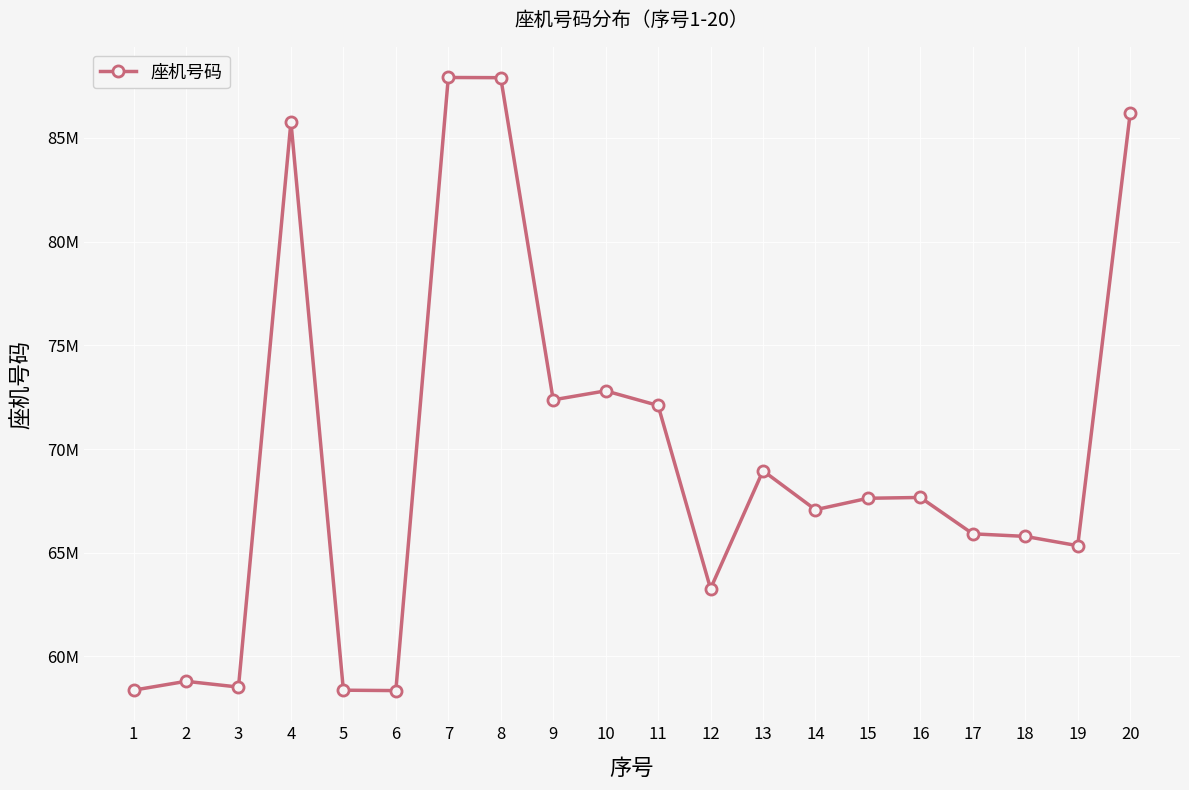

Reading right to left, transcribe all the data shown in this chart.

86187811	65340515	65788619	65912151	67665838	67626755	67074977	68953703	63267377	72100898	72806206	72372010	87908009	87916999	58352677	58372008	85776663	58523033	58800448	58373336